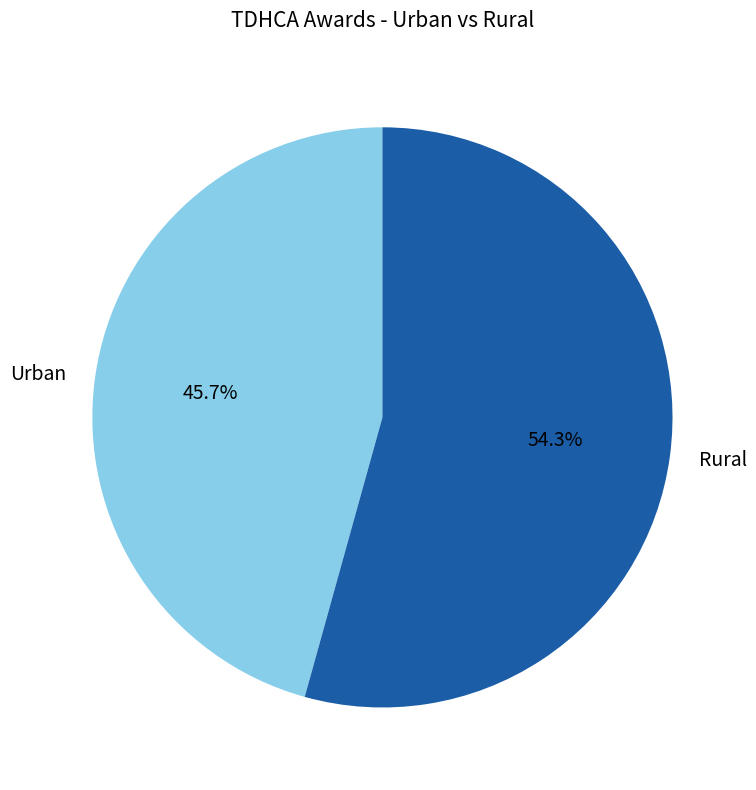

What percentage is NOT represented by Rural?

45.7%